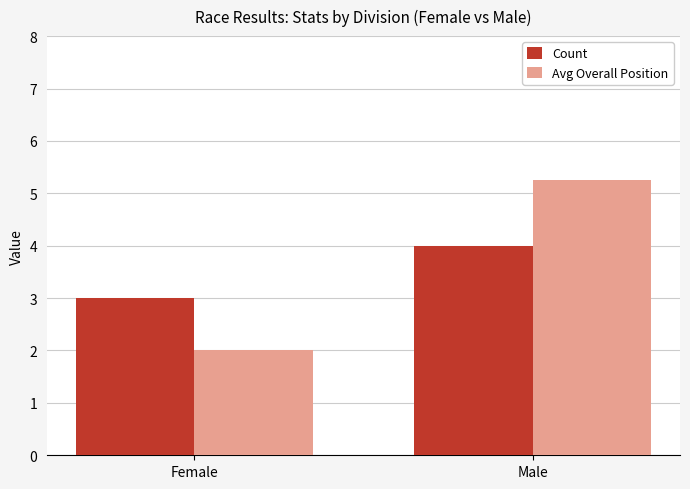

Which series has the largest total across all categories?

Avg Overall Position